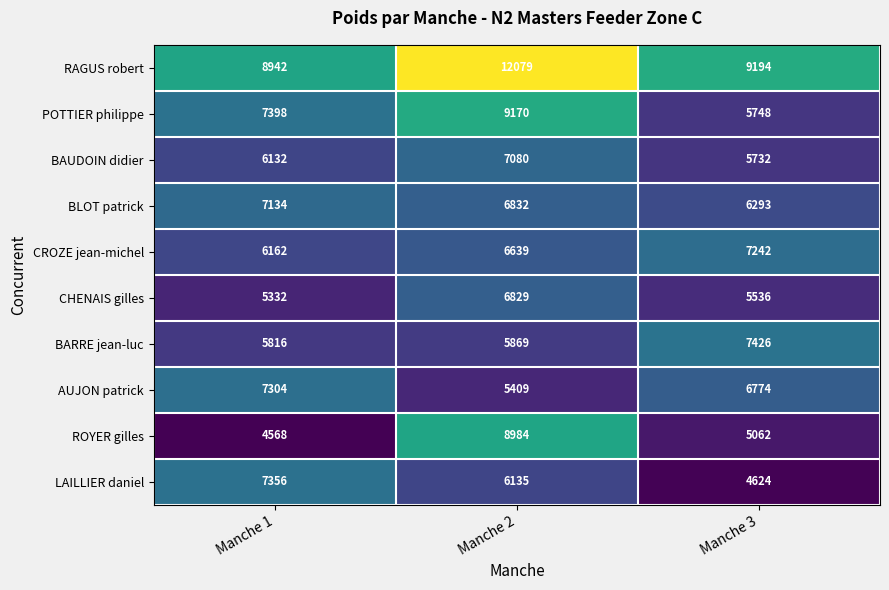

Rank the series at Manche 3 from lowest to highest value.

LAILLIER daniel, ROYER gilles, CHENAIS gilles, BAUDOIN didier, POTTIER philippe, BLOT patrick, AUJON patrick, CROZE jean-michel, BARRE jean-luc, RAGUS robert